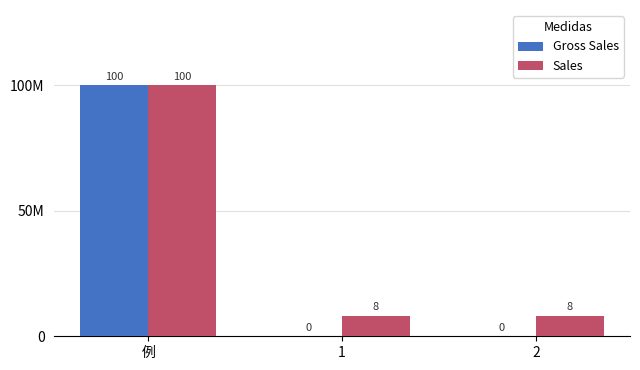

Are the bars horizontal?

No